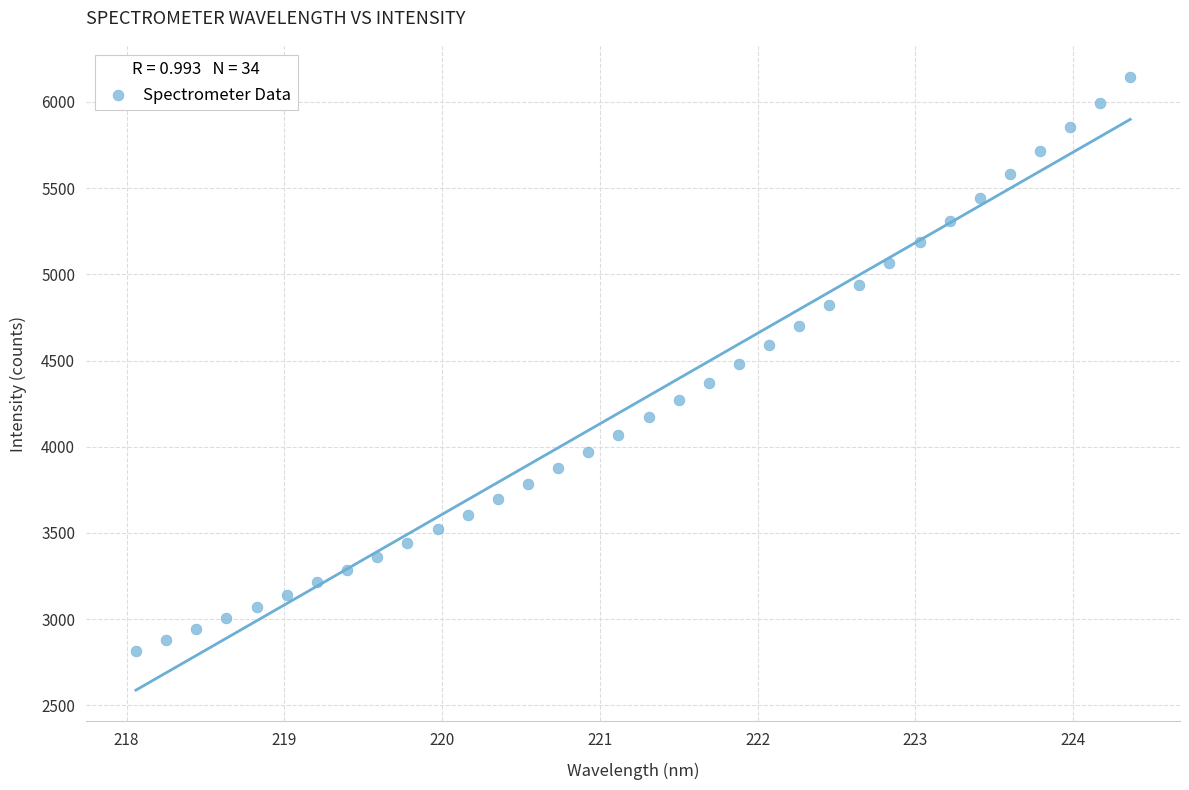

What is the range of X values (max minus min)?

6.3